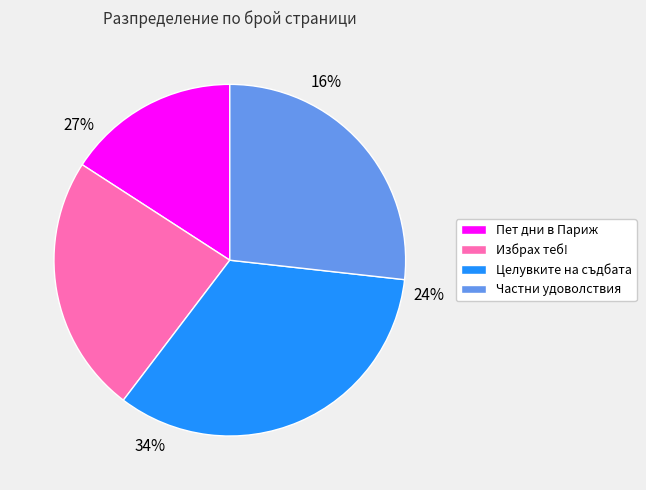

Rank the categories by value from lowest to highest.

Пет дни в Париж, Избрах теб!, Частни удоволствия, Целувките на съдбата